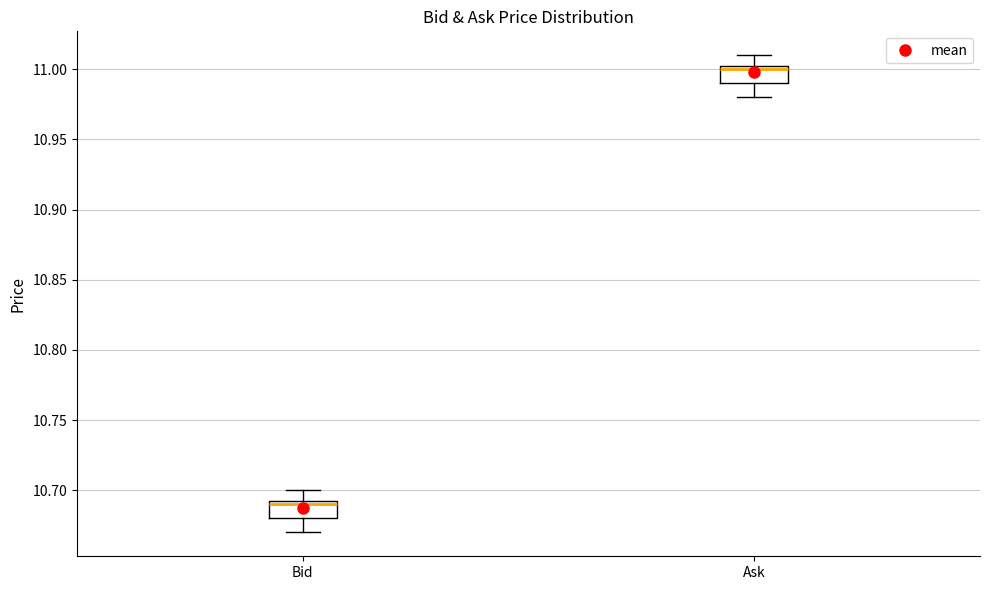

Which box has the lowest median line?

Bid